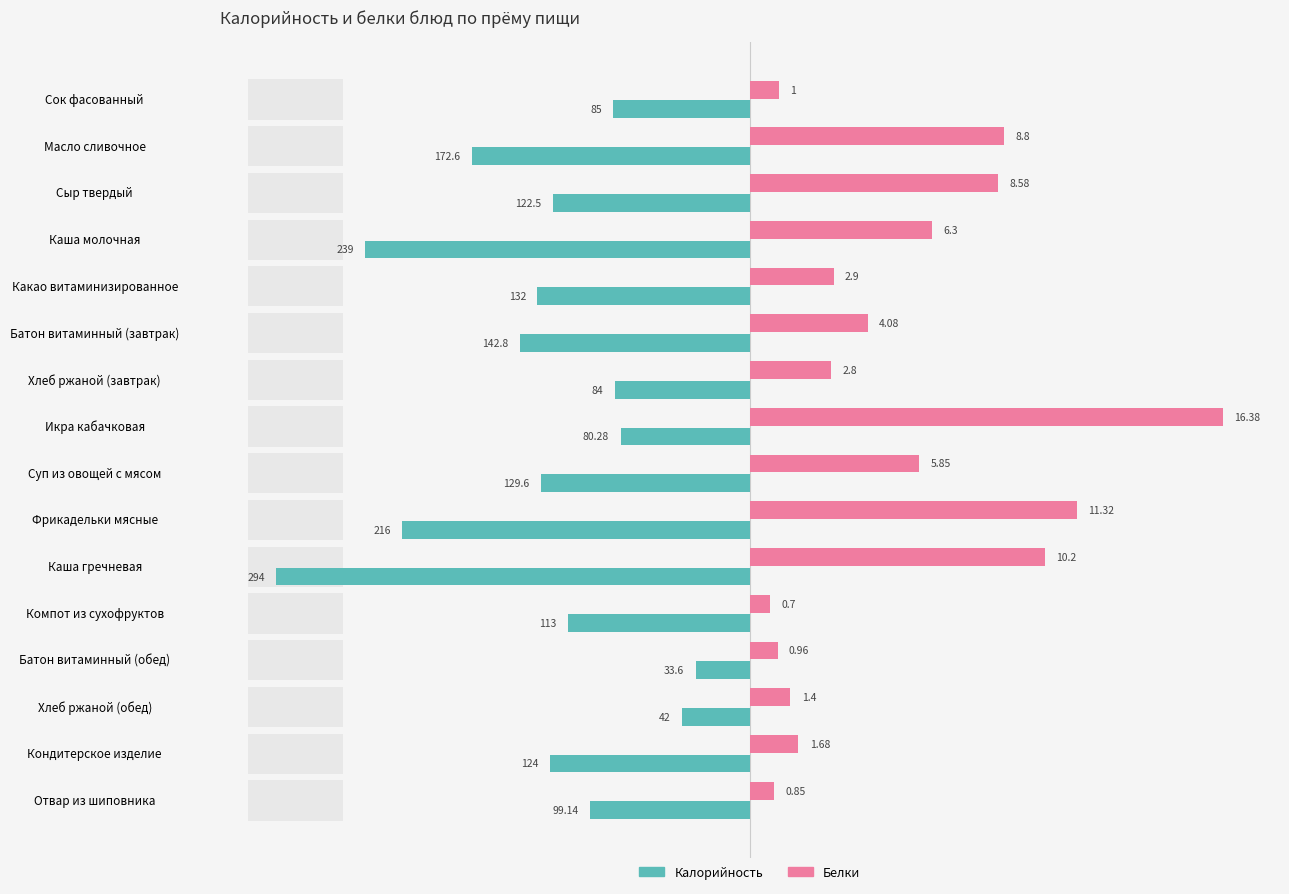

Rank the categories by Белки value from lowest to highest.

11, 15, 12, 0, 13, 14, 6, 4, 5, 8, 3, 2, 1, 10, 9, 7